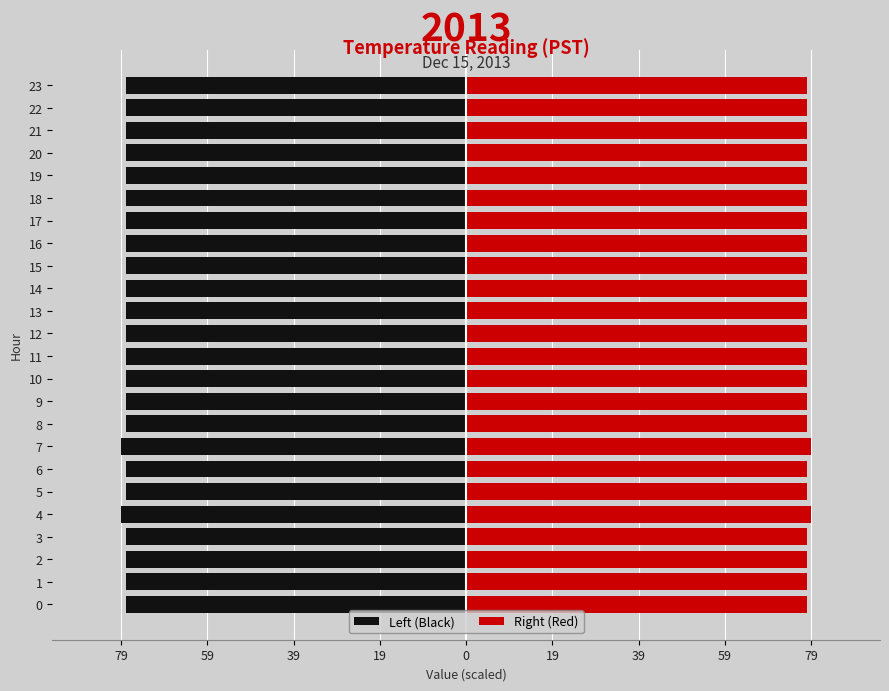

True or false: Right (Red) has a value of 110 at 0.

False